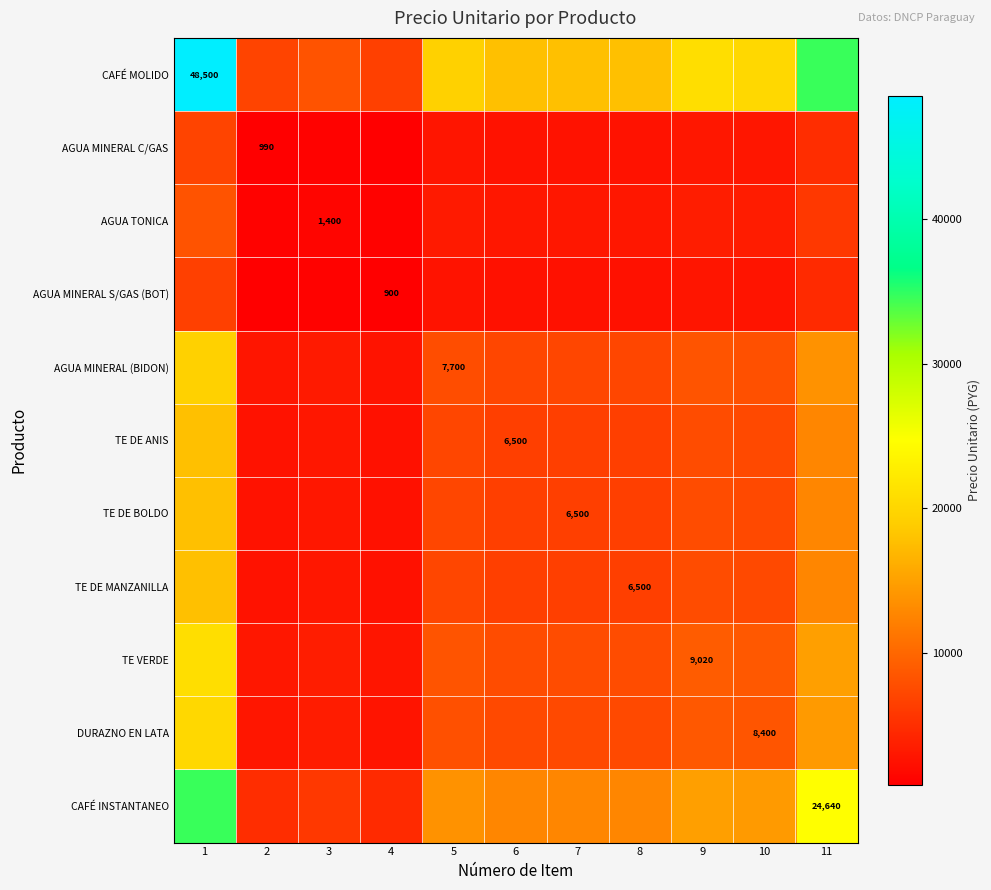

Which series has the largest total across all categories?

CAFÉ MOLIDO